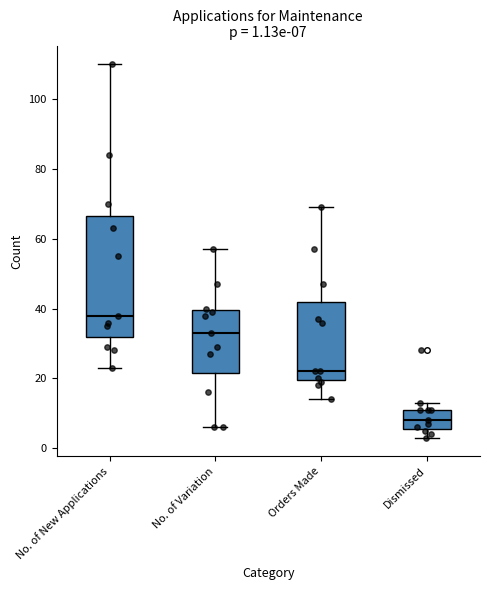

Which box's median line is the lowest?

Dismissed